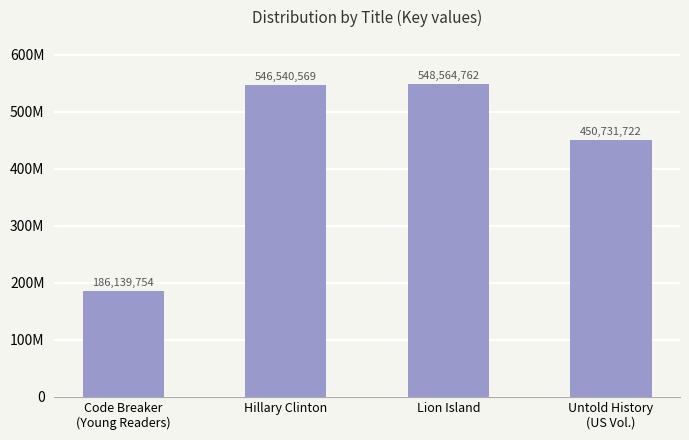

Rank the categories by value from highest to lowest.

Lion Island, Hillary Clinton, Untold History
(US Vol.), Code Breaker
(Young Readers)